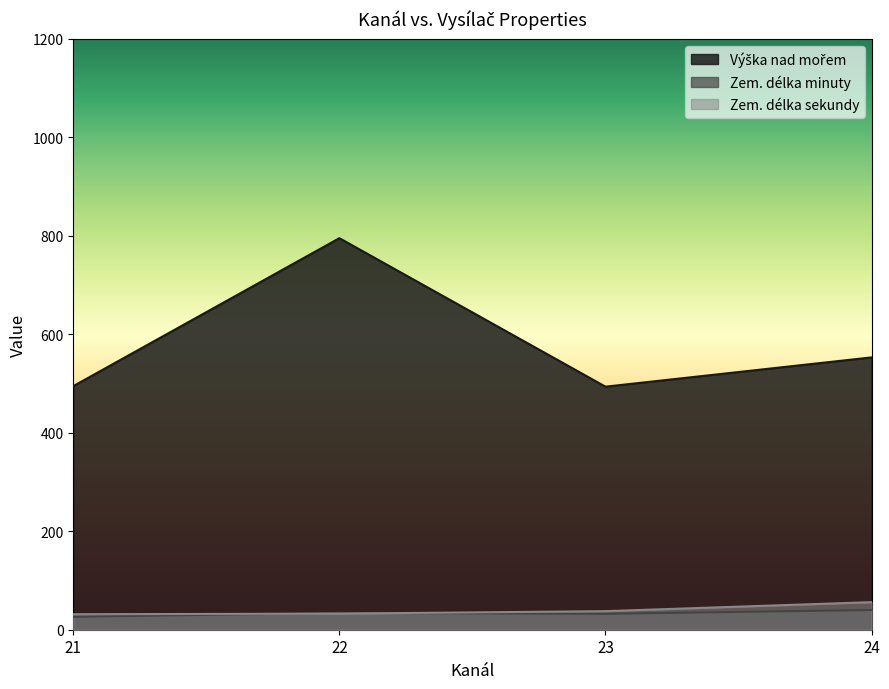

At which category is the sum across all series the highest?

22